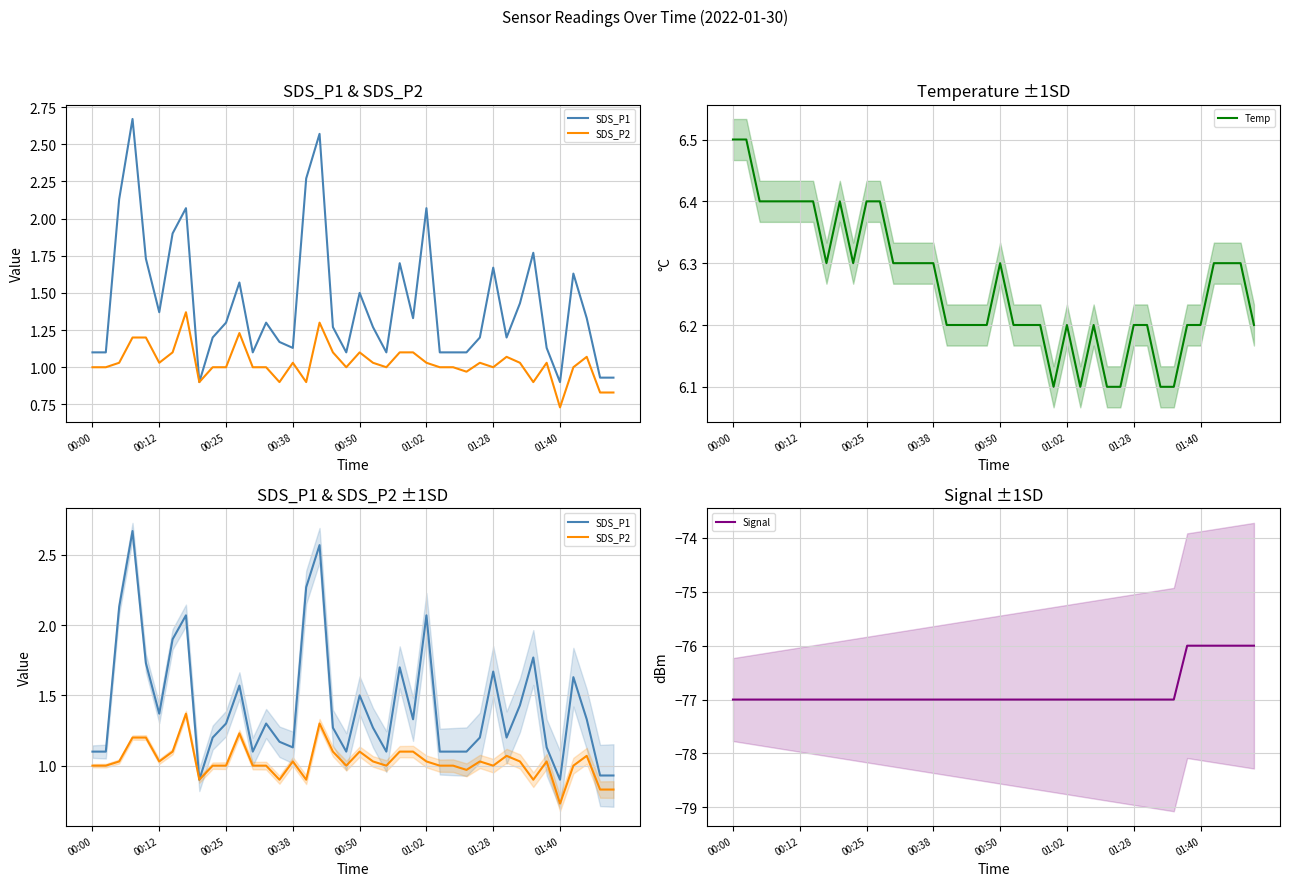

Between 17 and 21, which series saw the biggest shift?

SDS_P1